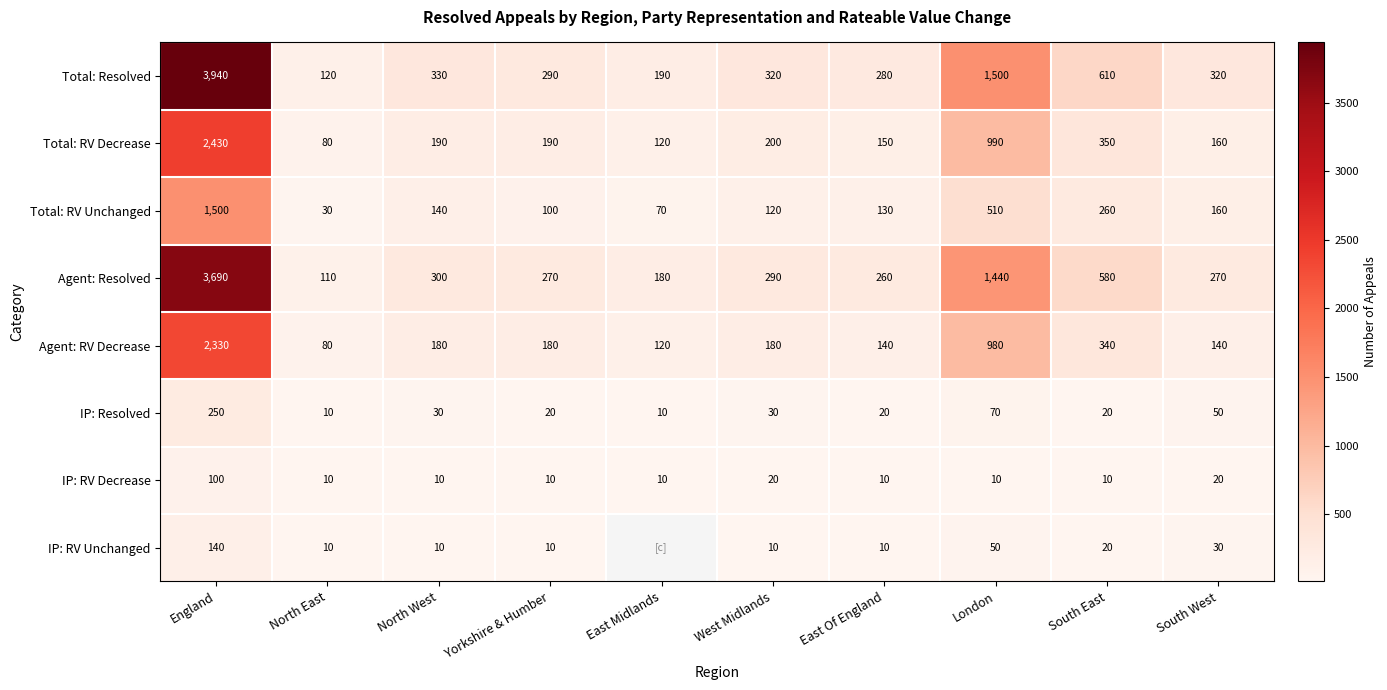

What is the difference between the highest and lowest values at West Midlands?

310